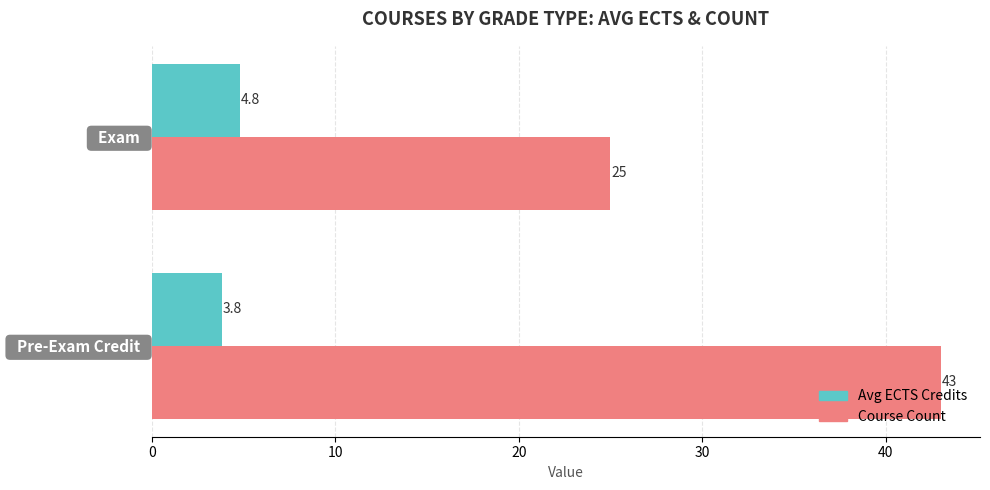

List the series in order of their overall mean, lowest first.

Avg ECTS Credits, Course Count